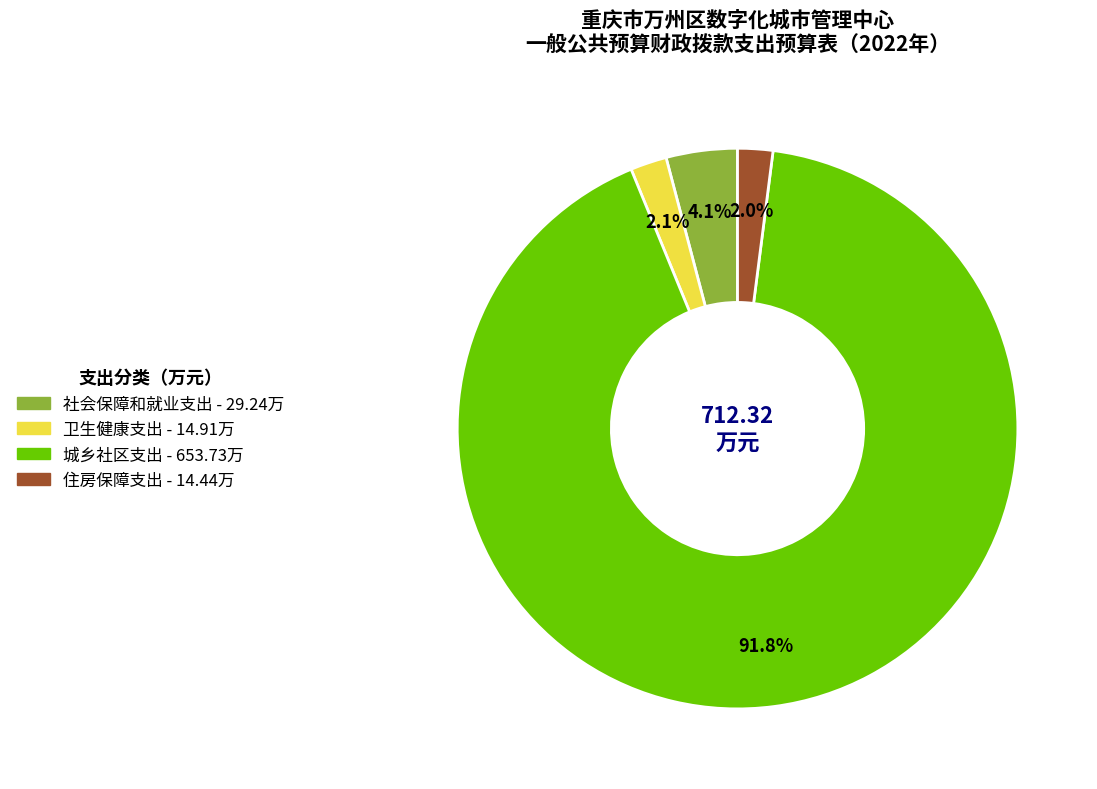

True or false: 住房保障支出 accounts for 2% of the total.

True